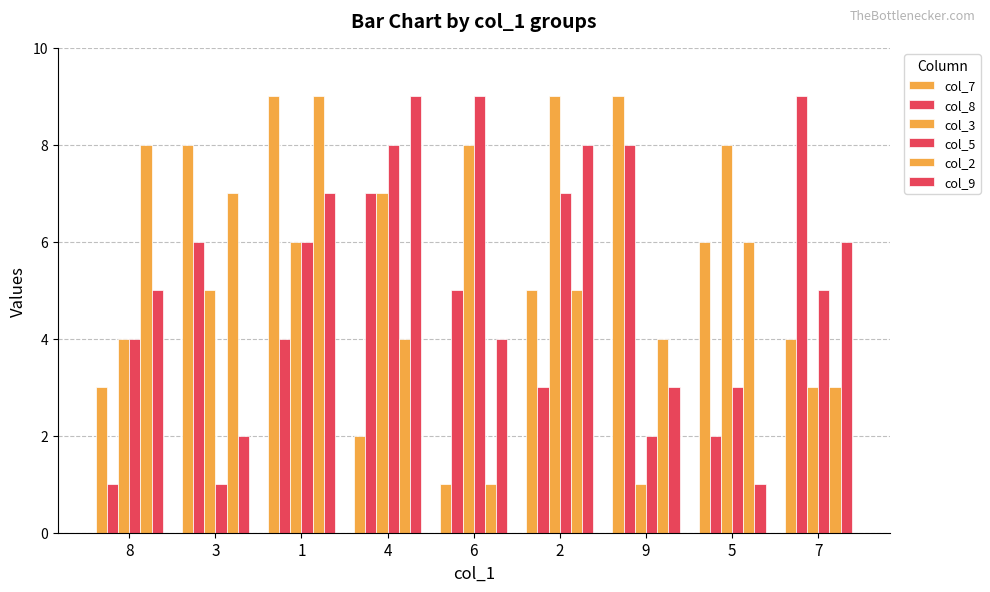

How many bars are there in total?

54